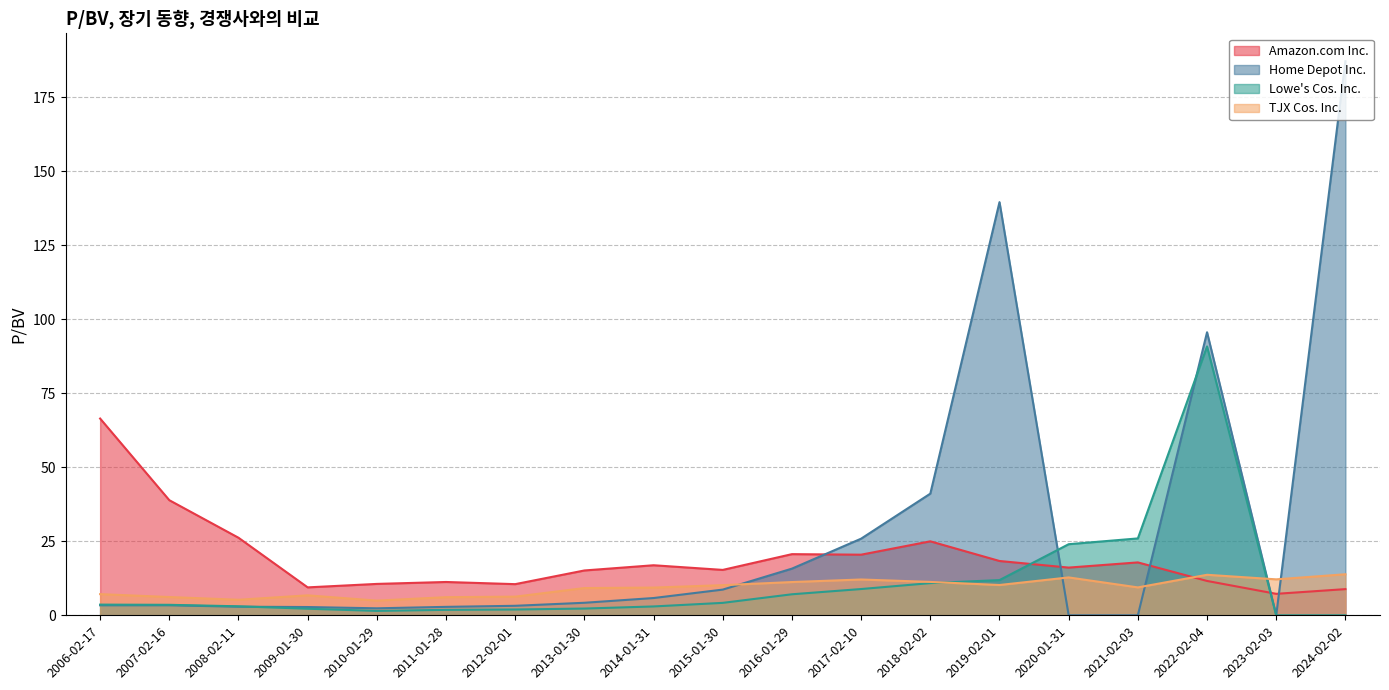

How many series are shown in this chart?

4